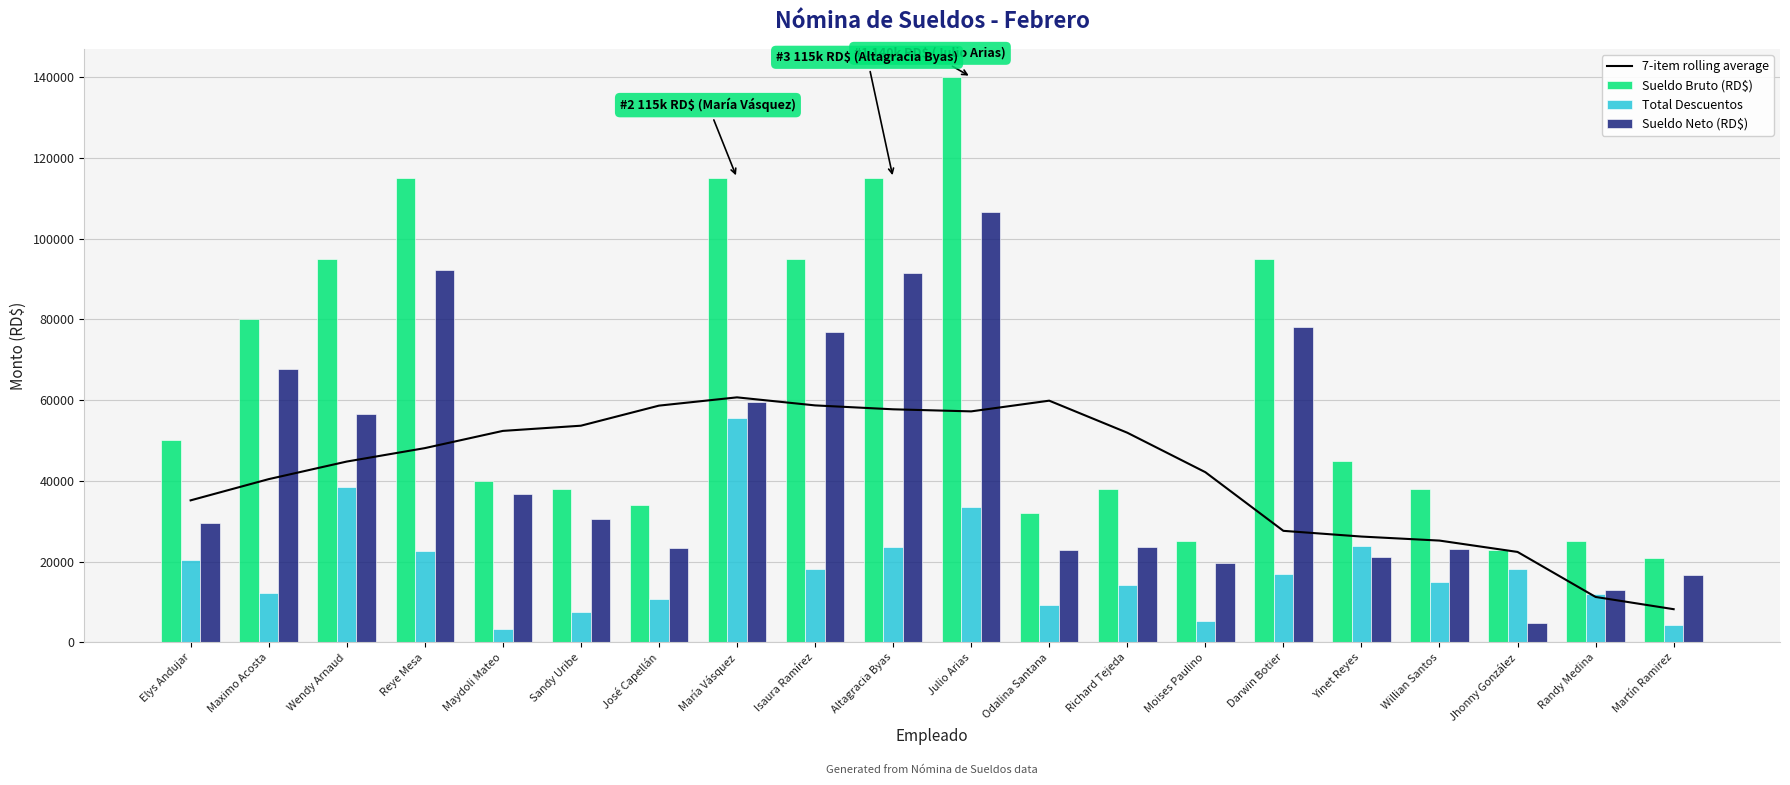

At how many categories does at least one series exceed 26922?

17